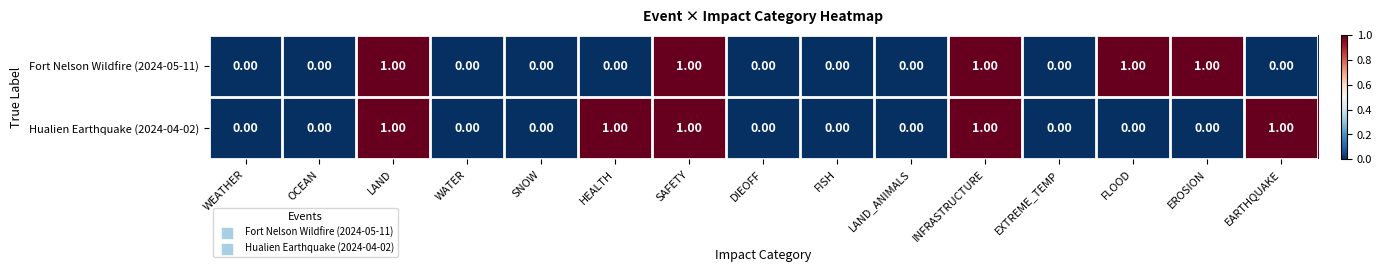

Is the value of Hualien Earthquake (2024-04-02) at DIEOFF greater than the value of Fort Nelson Wildfire (2024-05-11) at EROSION?

No